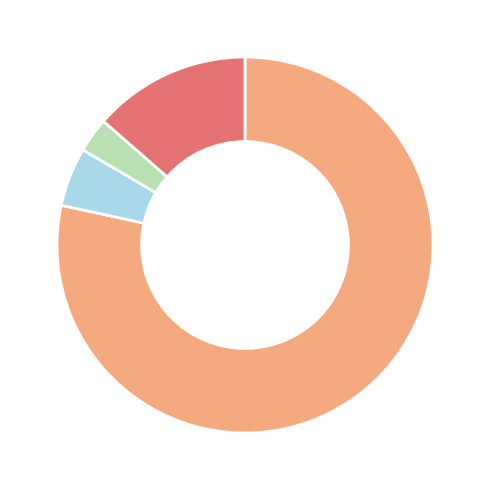

Count the number of slices in the pie.

4